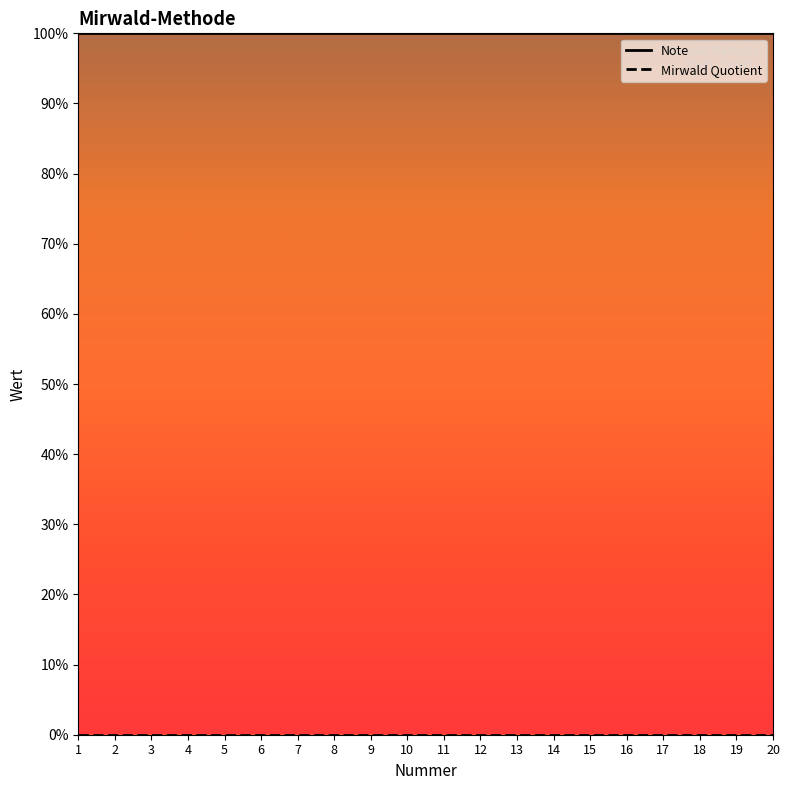

Which has a higher value, 17 or 14?

17